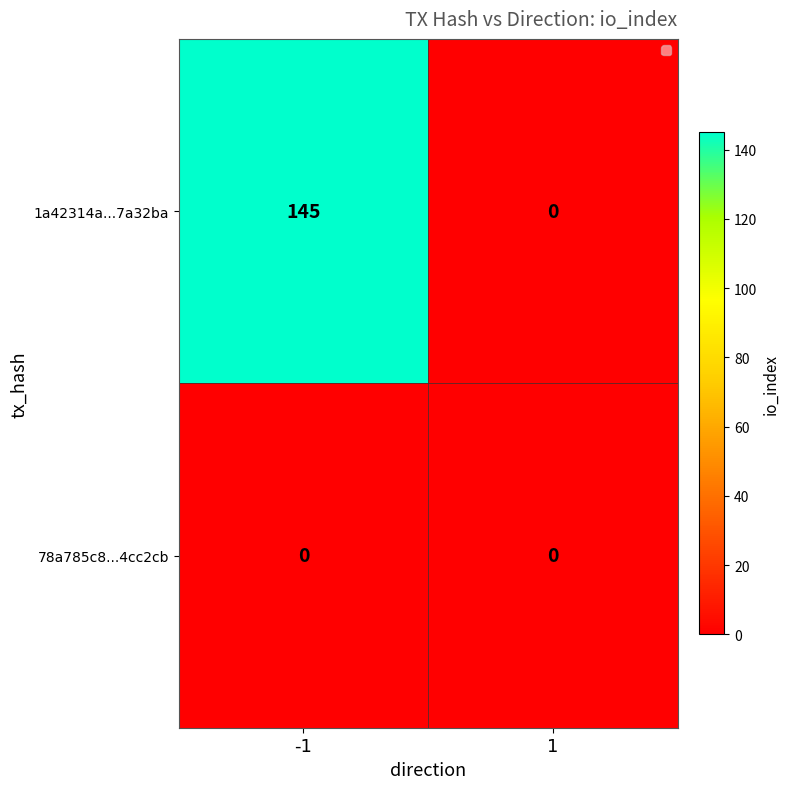

What is the sum of all 1a42314a...7a32ba values?

145